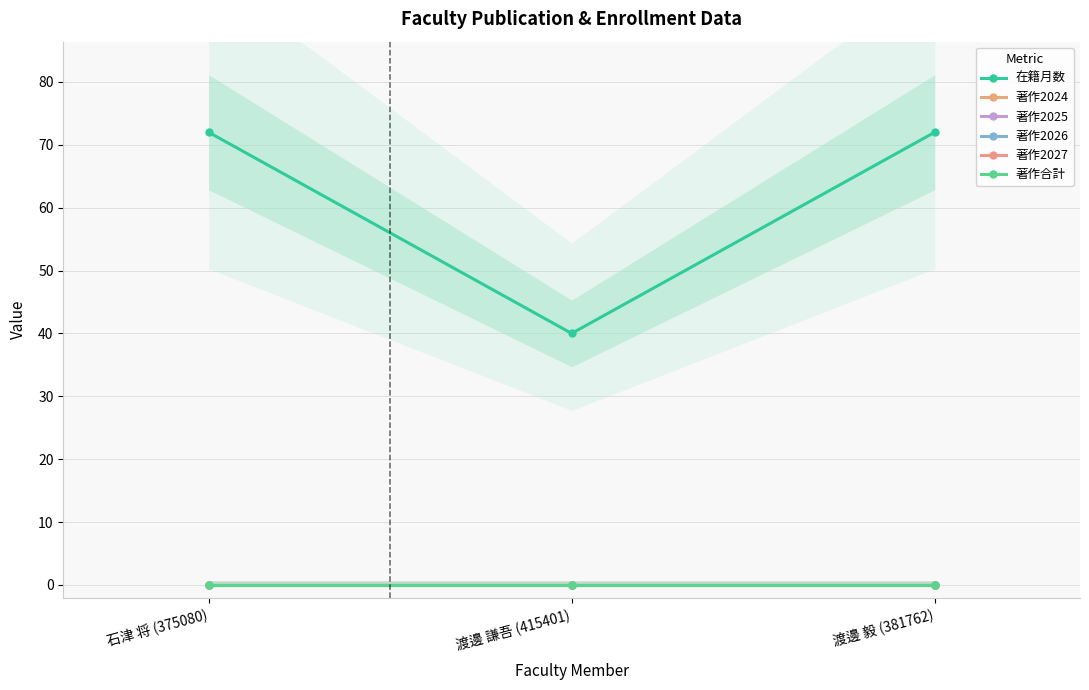

Rank the categories by 在籍月数 value from lowest to highest.

渡邊 謙吾 (415401), 石津 将 (375080), 渡邊 毅 (381762)